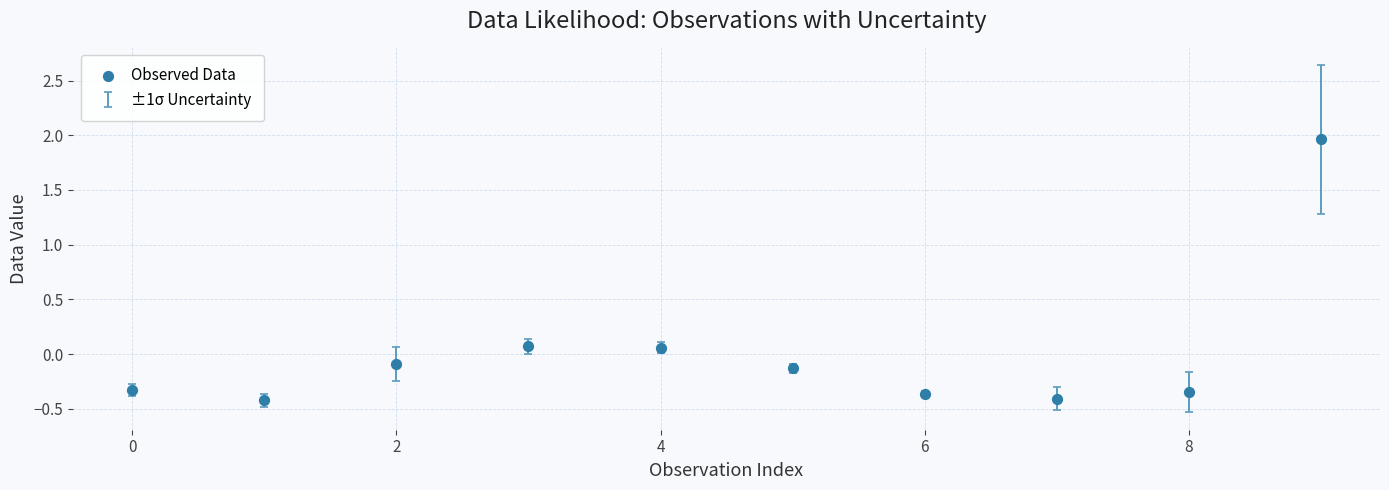

What is the range of Y values (max minus min)?

2.4